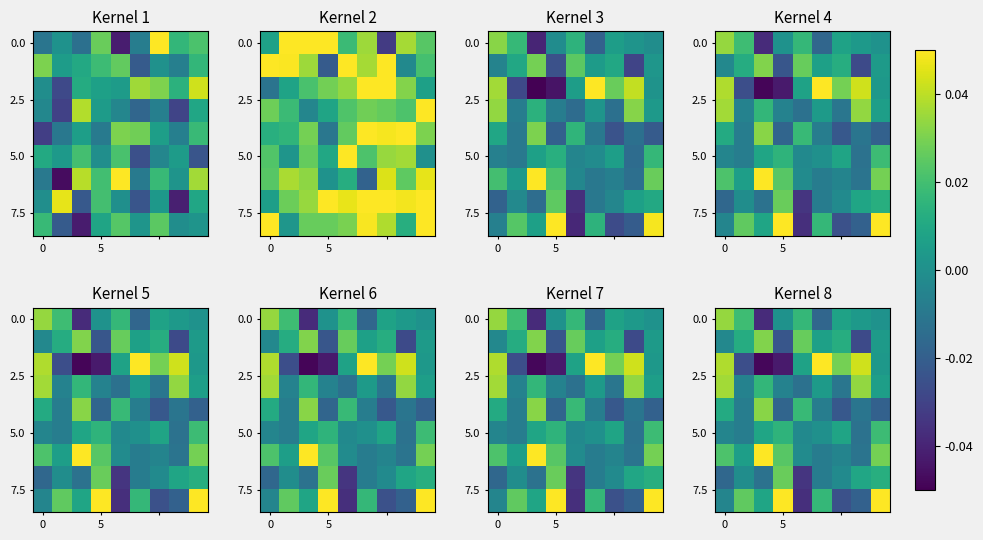

What is the difference between the highest and lowest values at 5?

0.1